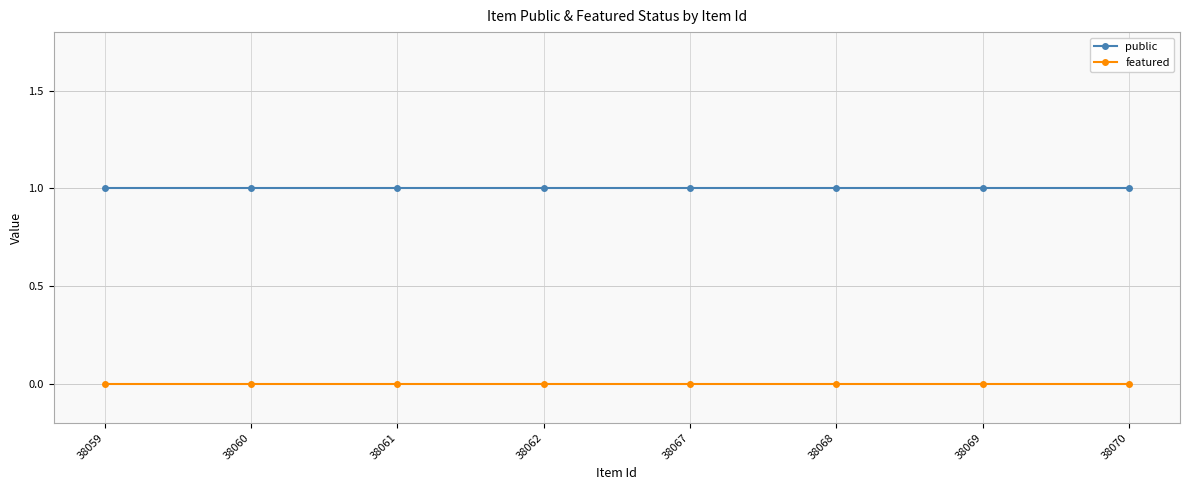

The featured series shows 0 at 38062. True or false?

True